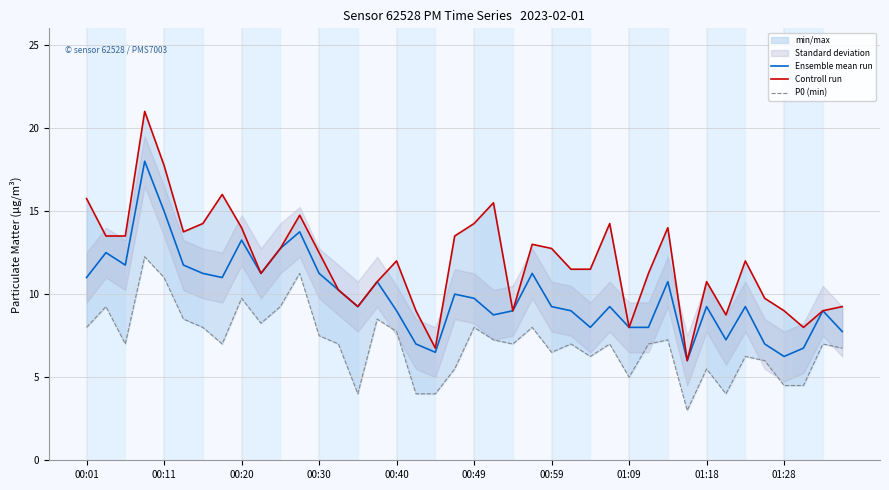

Is it true that Ensemble mean run equals 9.2 at 00:59?

True